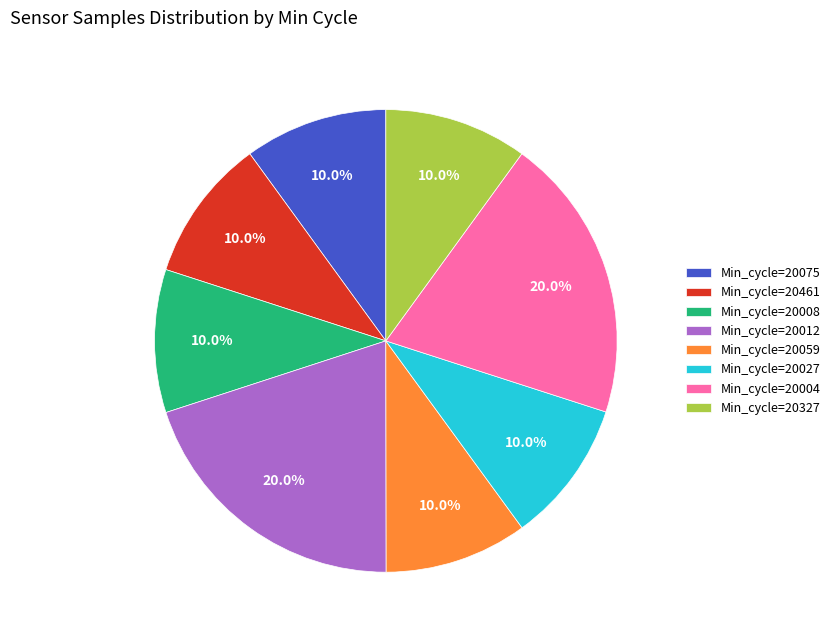

How much of the chart is everything except Min_cycle=20075?

90.0%